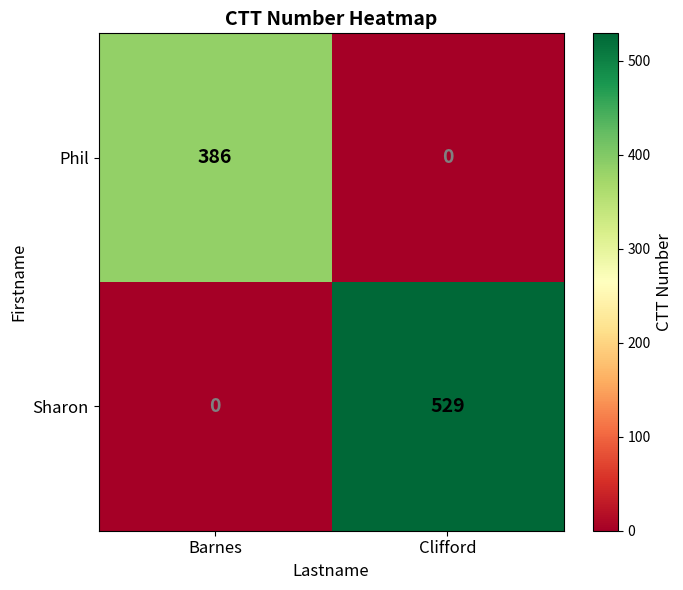

The value of Sharon at Barnes is 0. True or false?

True